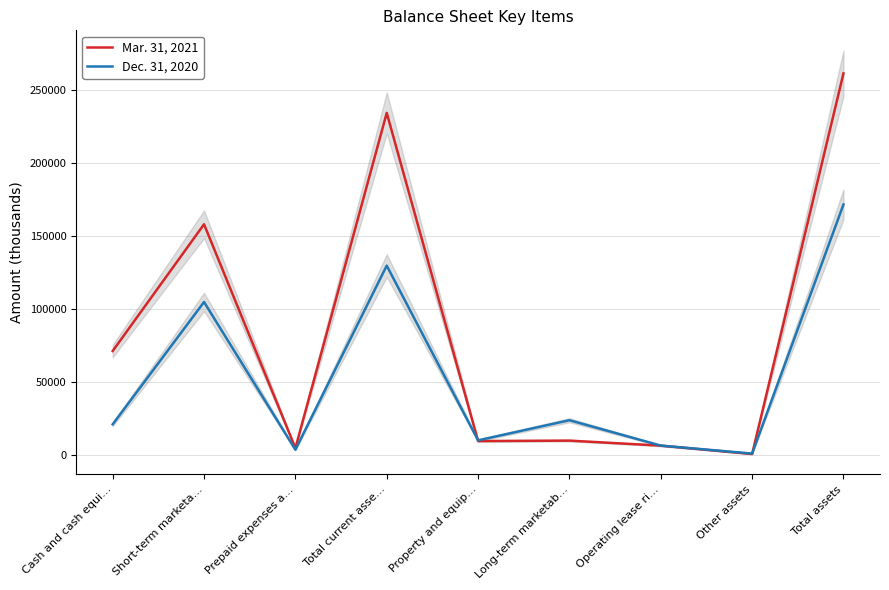

What is the average value of the Mar. 31, 2021 series?

84102